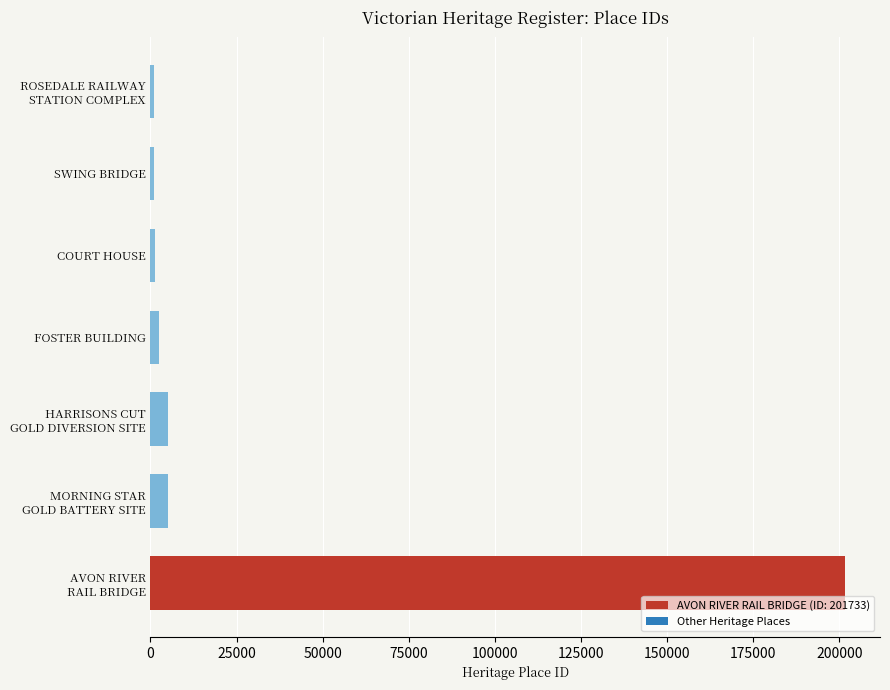

What is the difference between the second highest and minimum values?

4096